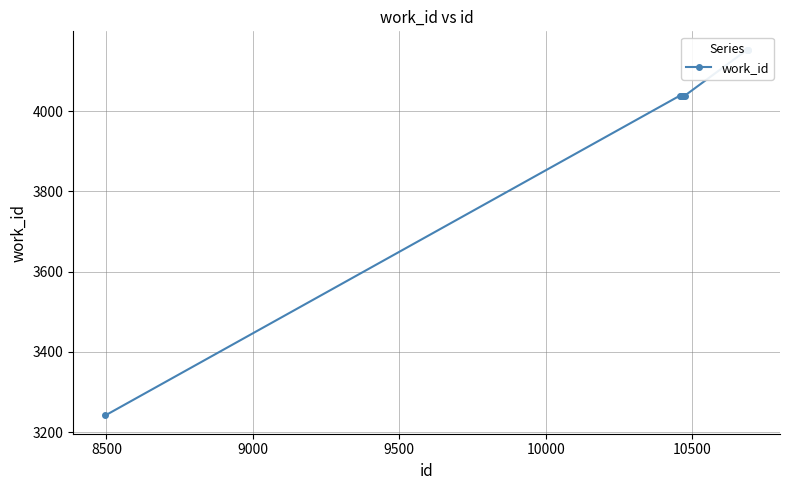

How many data points does each series have?

10